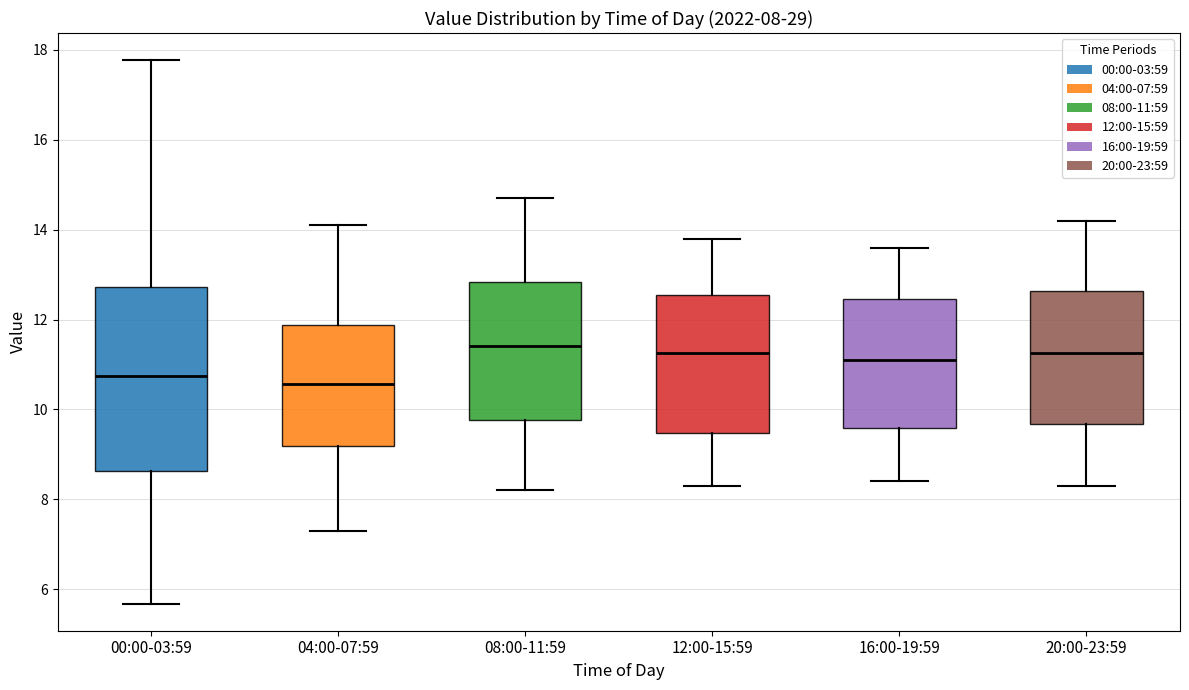

Which box is the tallest, from its lower edge to its upper edge?

00:00-03:59